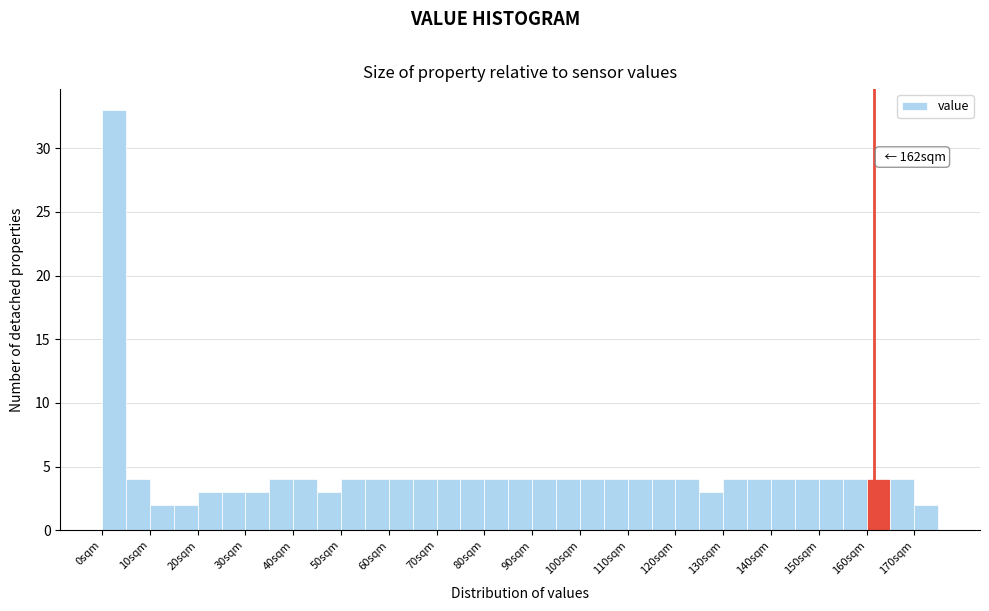

Over which range of the x-axis is the bar tallest?

0 to 5